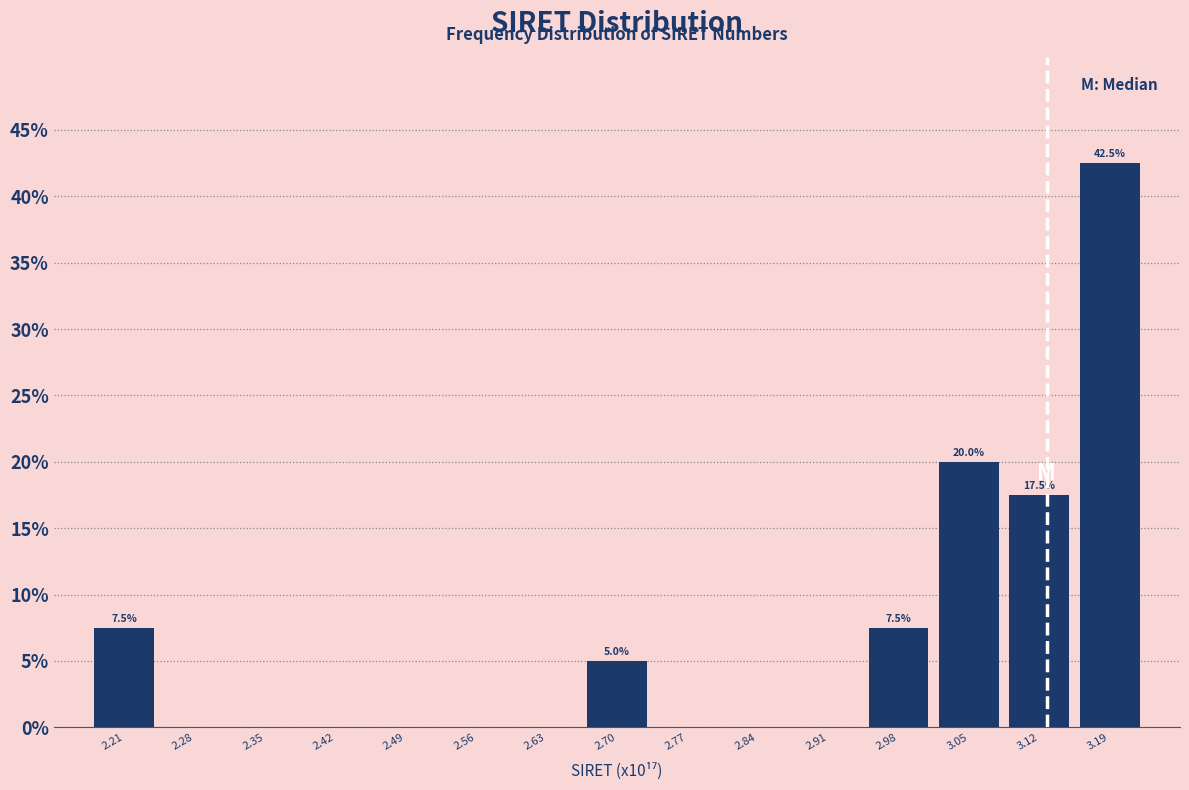

Reading right to left, transcribe all the data shown in this chart.

3.19=42.5	3.12=17.5	3.05=20.0	2.98=7.5	2.91=0.0	2.84=0.0	2.77=0.0	2.70=5.0	2.63=0.0	2.56=0.0	2.49=0.0	2.42=0.0	2.35=0.0	2.28=0.0	2.21=7.5